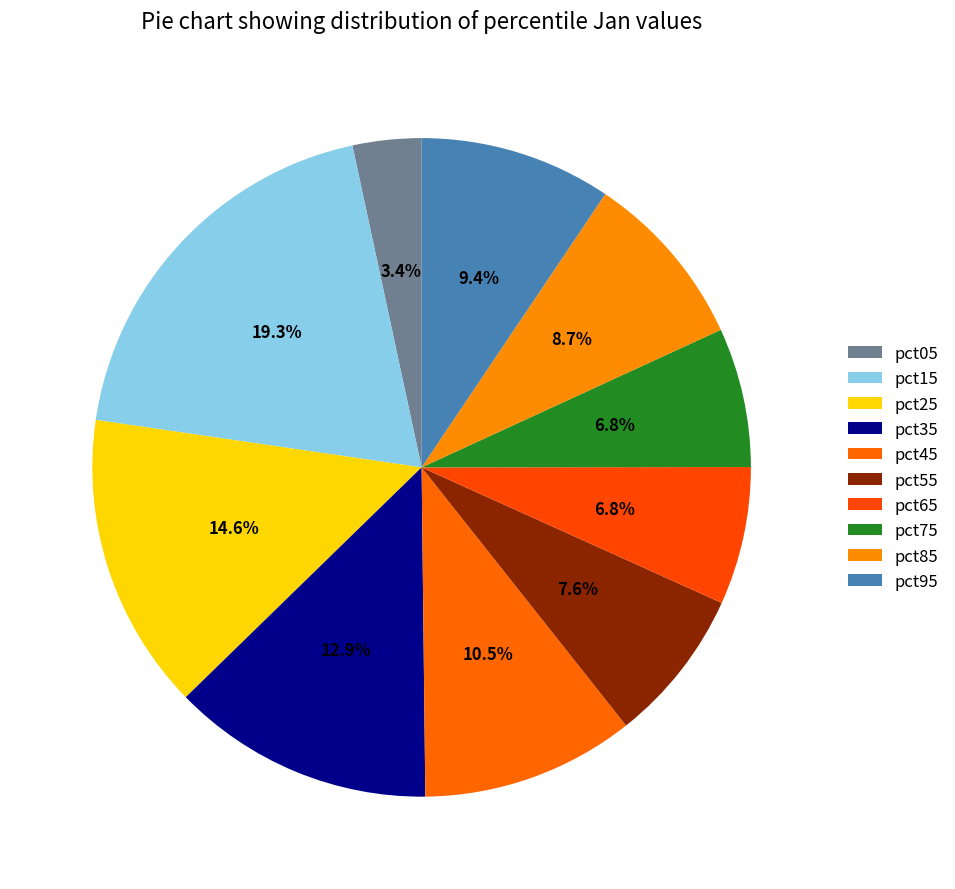

How many segments does this pie chart have?

10